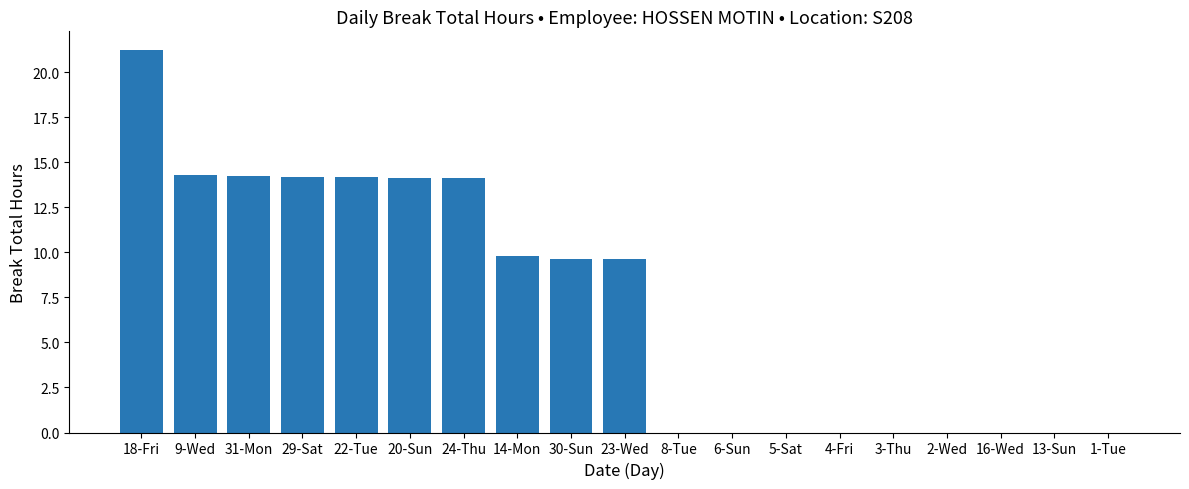

Are the bars horizontal?

No